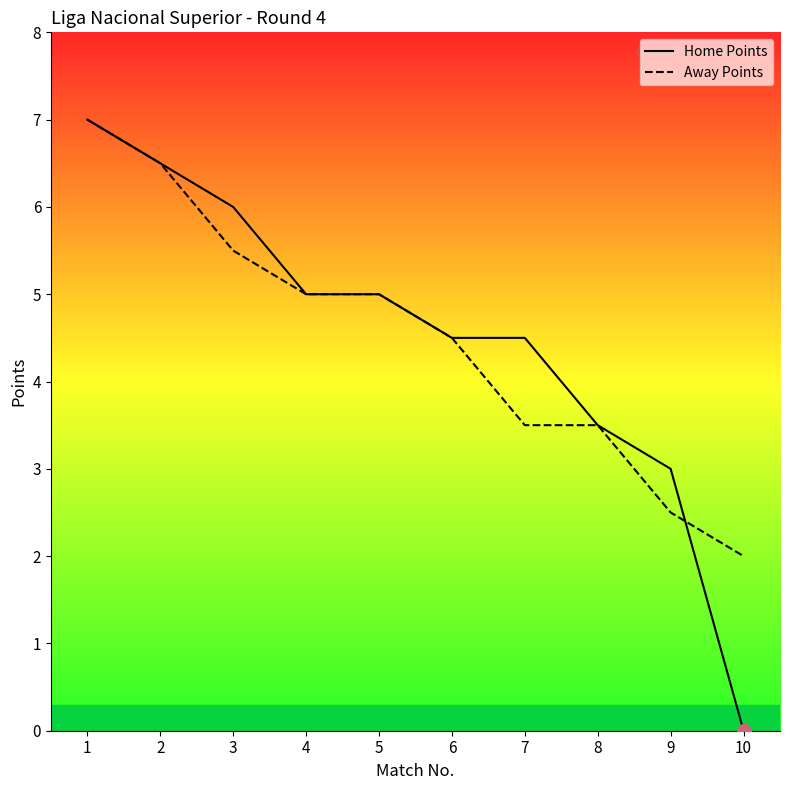

True or false: Away Points has more than 2 points higher than both neighbors.

False